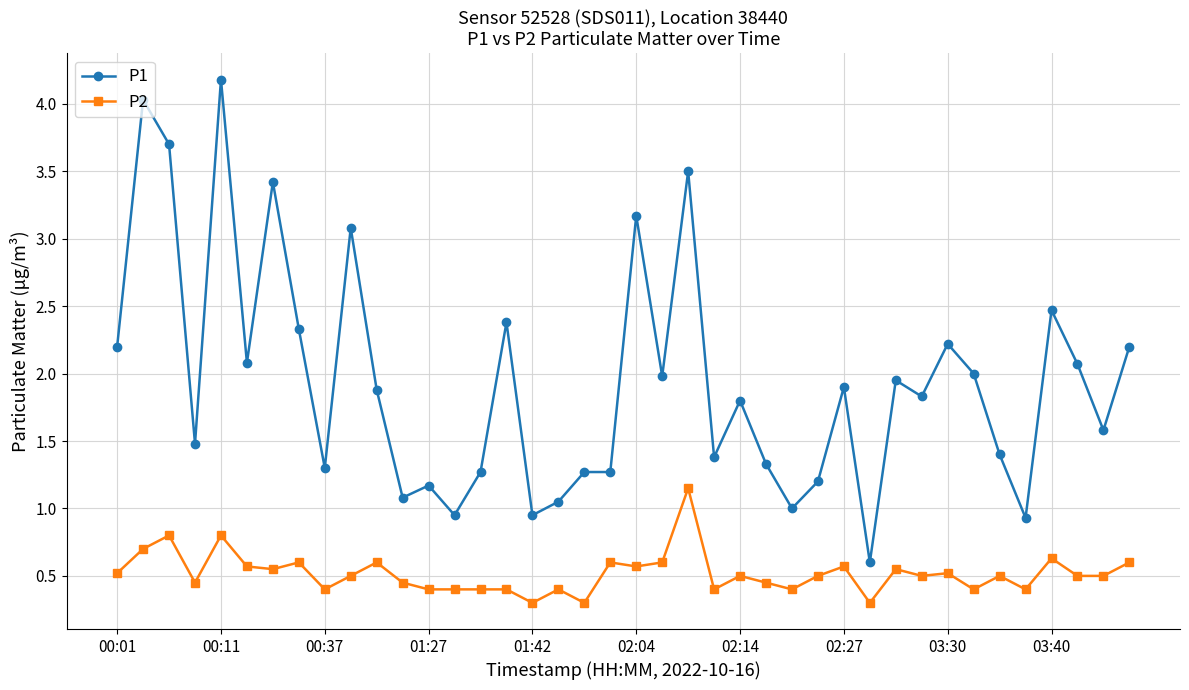

Rank the series by their average value, from highest to lowest.

P1, P2